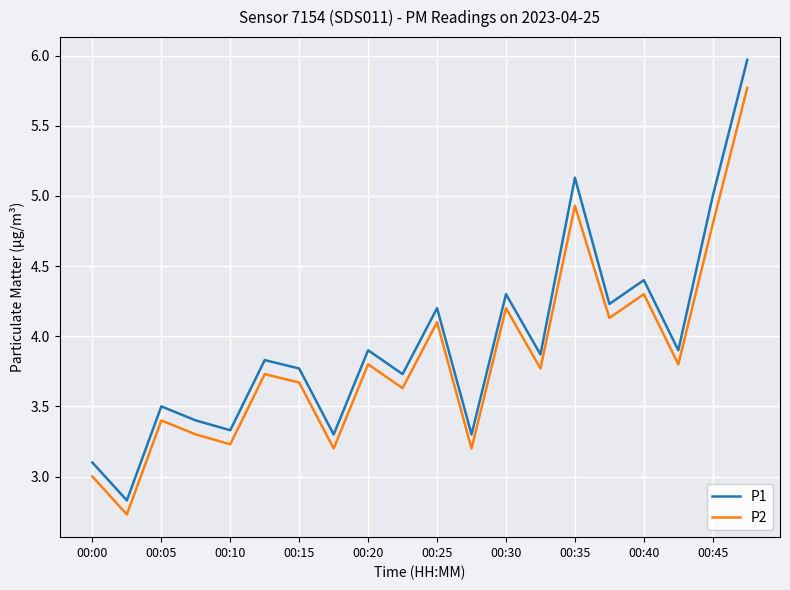

Which series has the largest range (max minus min)?

P1